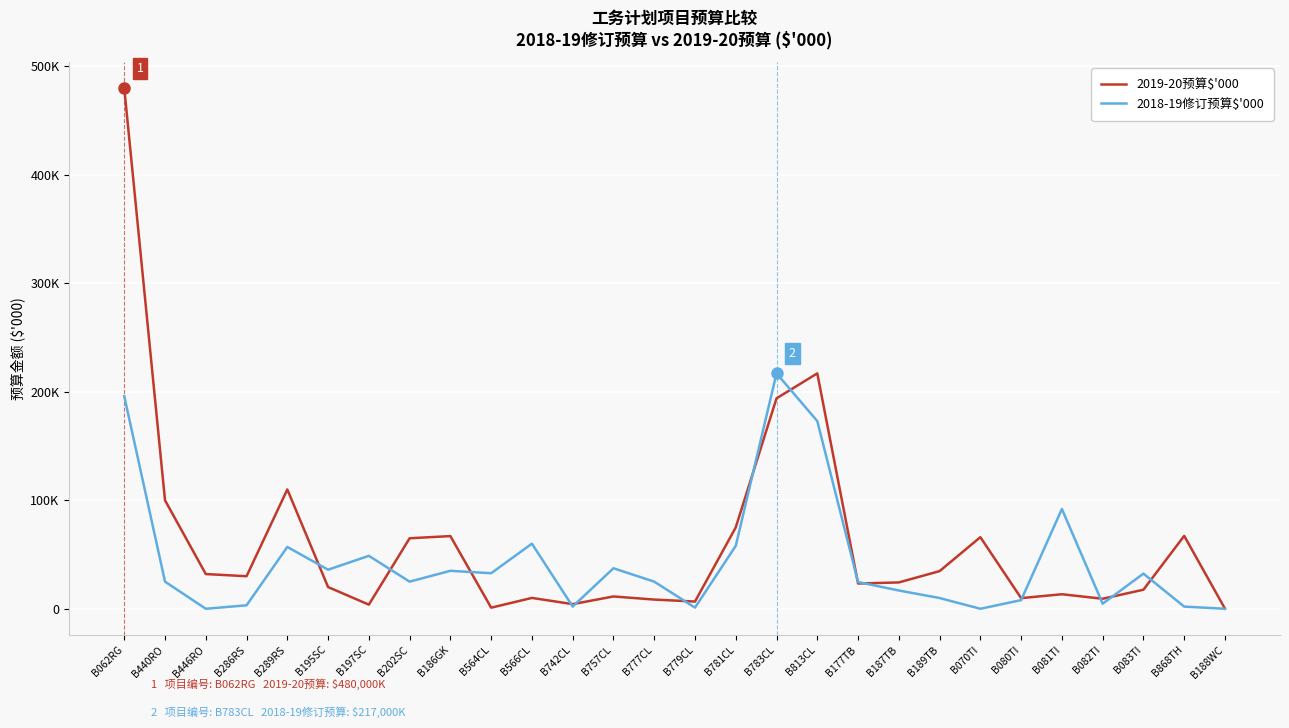

How many intersections are there between 2019-20预算$'000 and 2018-19修订预算$'000?

14